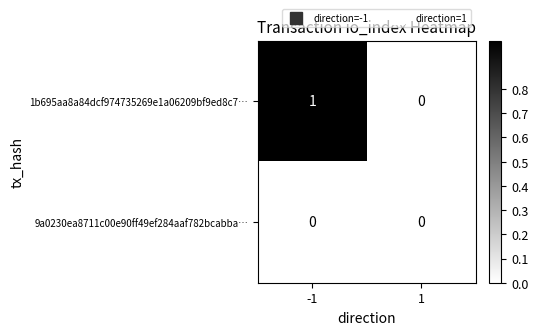

Count the number of data series in this chart.

2